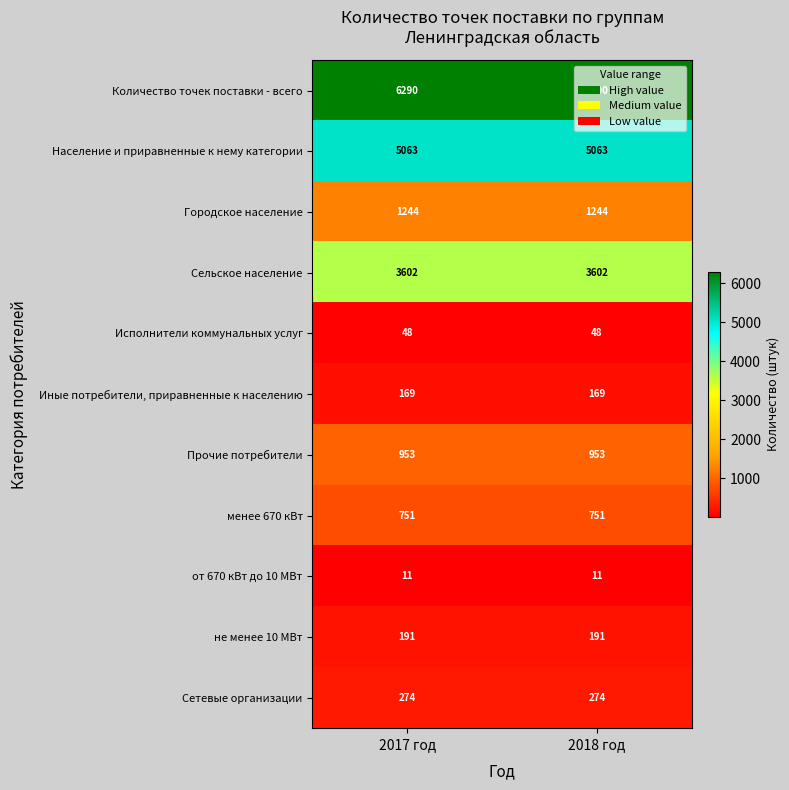

What is the spread (max minus min) of values at 2017 год?

6279